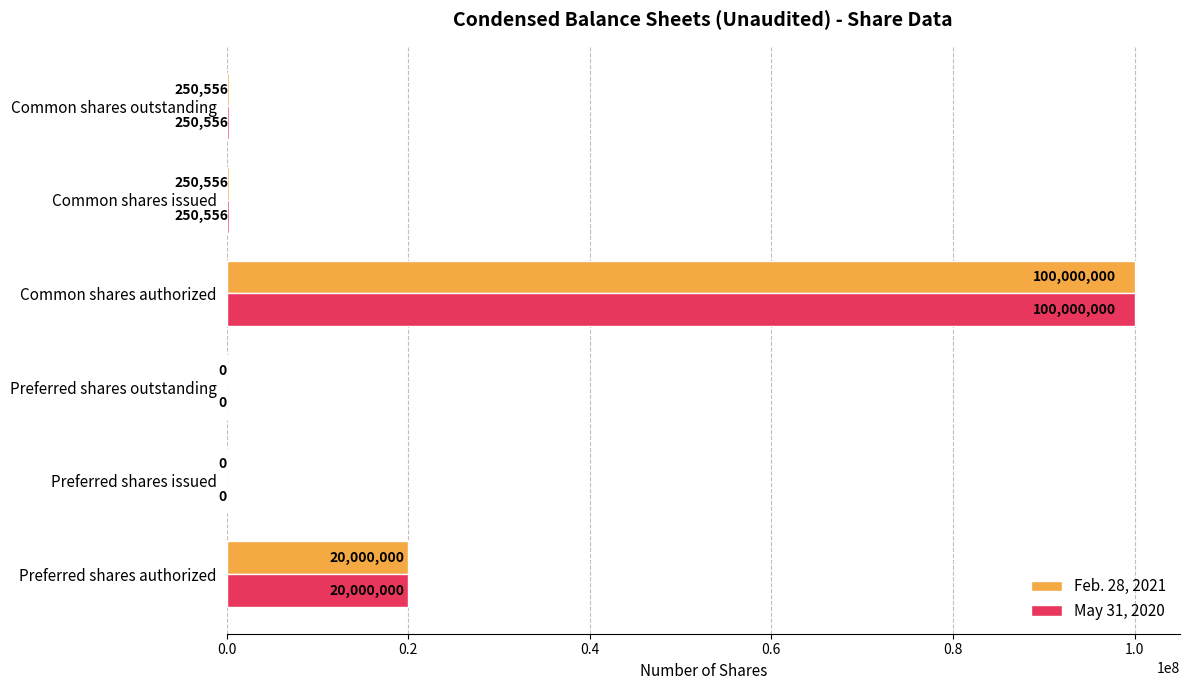

At which label is May 31, 2020 closest to 50000000?

Preferred shares authorized